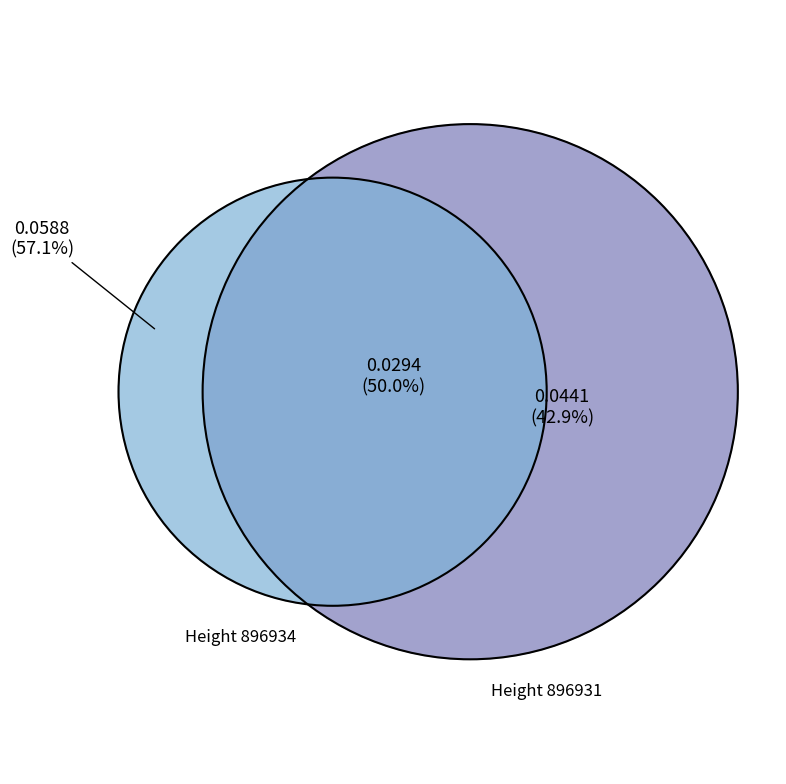

Is it true that 896934 is 67% of the pie?

False